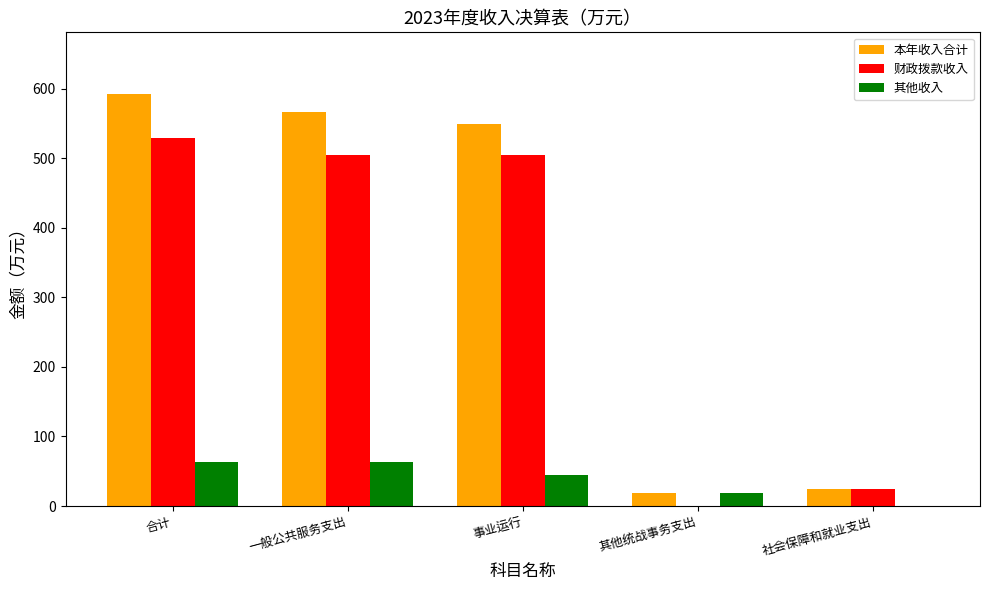

Between 一般公共服务支出 and 其他统战事务支出, which series saw the biggest shift?

本年收入合计